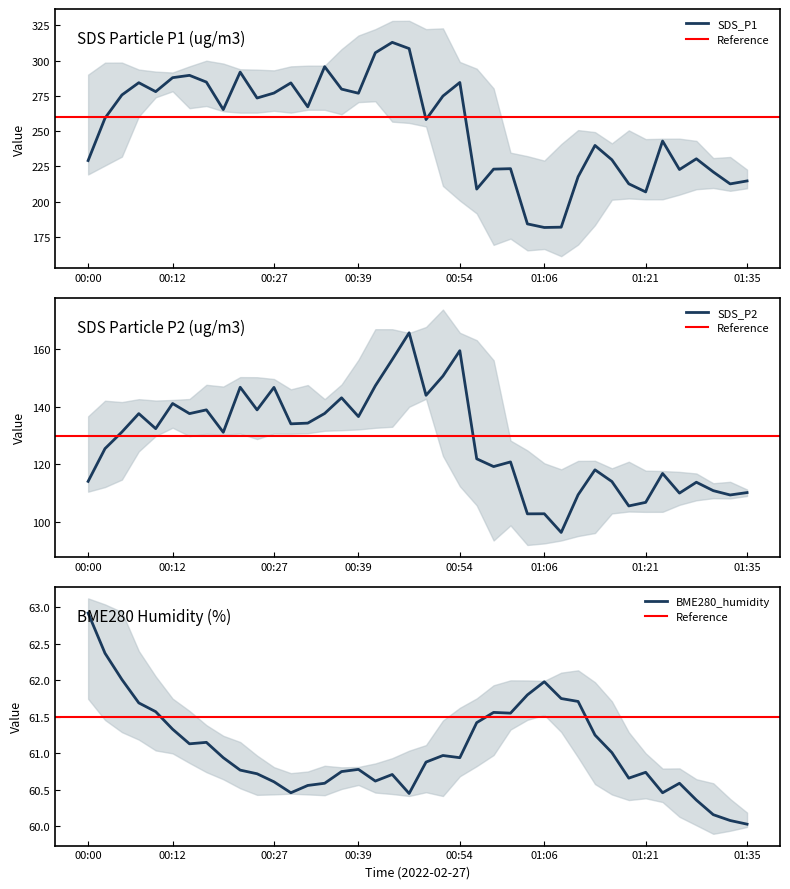

Reading left to right, extract all data points from this chart.

SDS_P1: 229.2	259.2	275.7	284.4	278.1	287.9	289.6	284.8	265.3	291.9	273.5	277.1	284.2	267.3	295.8	279.9	276.9	305.6	313.0	308.6	258.2	274.9	284.6	208.9	223.1	223.4	184.3	181.7	181.9	217.7	239.9	229.7	212.7	206.9	243.0	222.8	230.4	221.1	212.6	214.7
SDS_P2: 114.0	125.5	131.2	137.6	132.4	141.2	137.6	138.9	131.1	146.8	138.9	146.8	134.1	134.3	137.7	143.1	136.6	147.3	156.4	165.8	144.0	150.7	159.5	121.9	119.2	120.8	102.8	102.8	96.3	109.4	118.1	114.0	105.5	106.8	116.8	110.0	113.8	110.8	109.3	110.2
BME280_humidity: 62.9	62.4	62.0	61.7	61.6	61.3	61.1	61.1	60.9	60.8	60.7	60.6	60.5	60.6	60.6	60.8	60.8	60.6	60.7	60.5	60.9	61.0	60.9	61.4	61.6	61.5	61.8	62.0	61.8	61.7	61.2	61.0	60.7	60.7	60.5	60.6	60.4	60.2	60.1	60.0